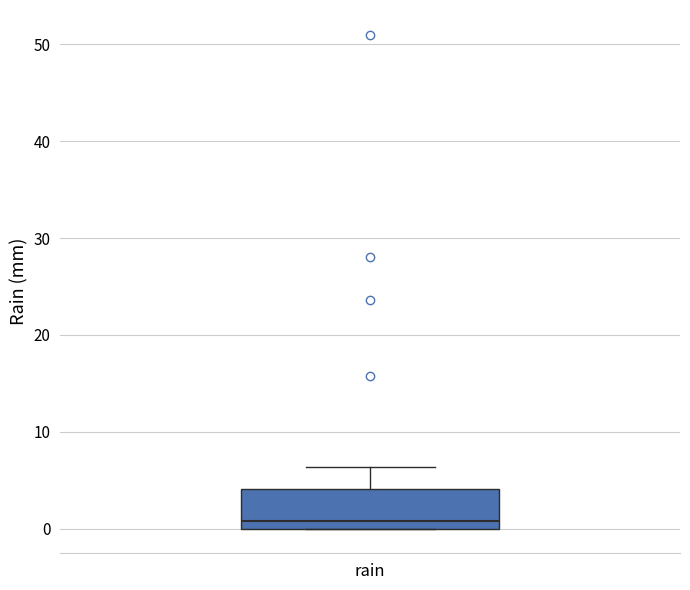

Read this box plot against the y-axis: the position of the median line, the range covered by the box, and the ends of both whiskers. The values are not printed on the chart, so give them approximately, as read against the axis.

median 1, box 0 to 4, whiskers 0 to 6